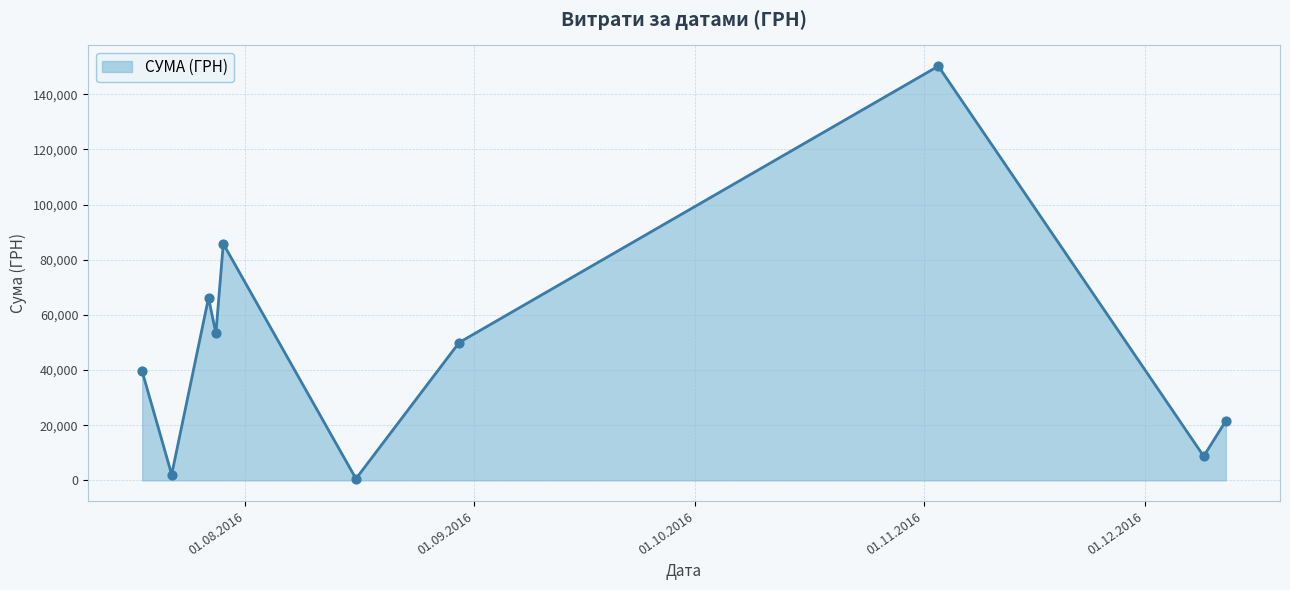

What is the difference between the maximum and minimum values?

149607.7